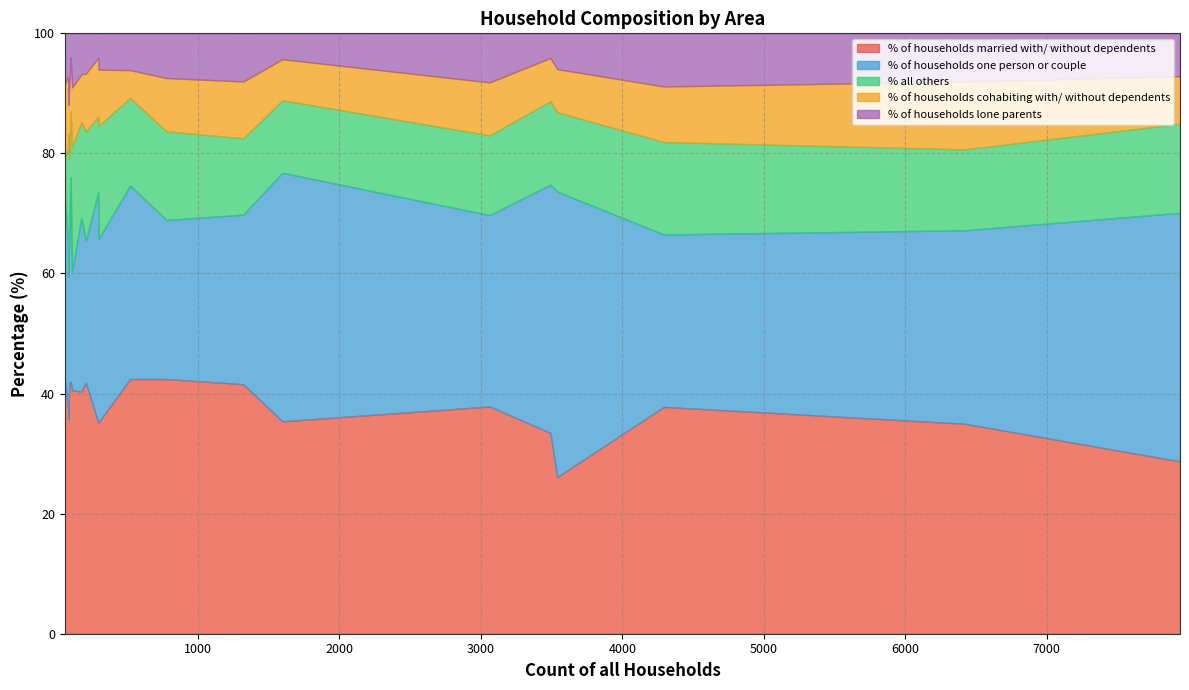

How many data points does each series have?

20